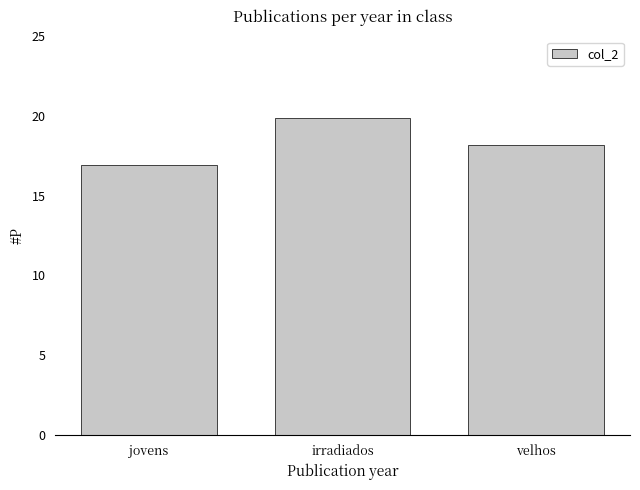

The value at irradiados is 31.6. True or false?

False